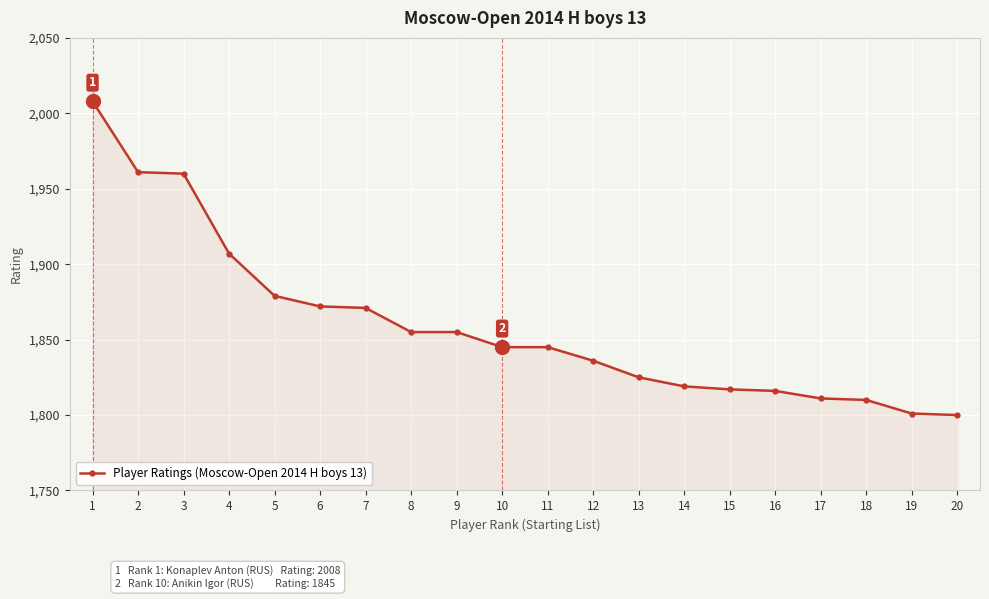

Where does the data first go above 1845?

1